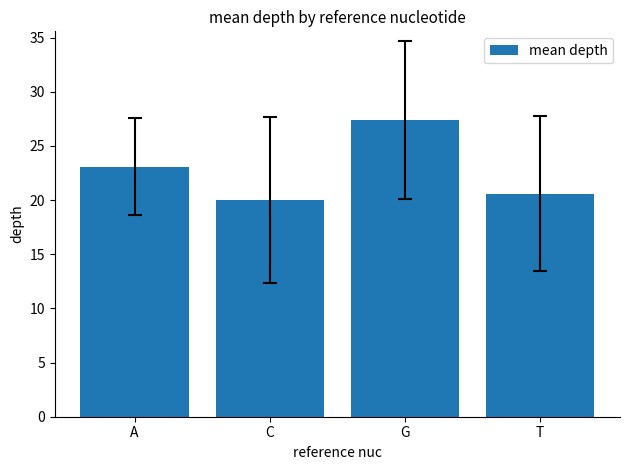

Rank the categories by value from lowest to highest.

C, T, A, G